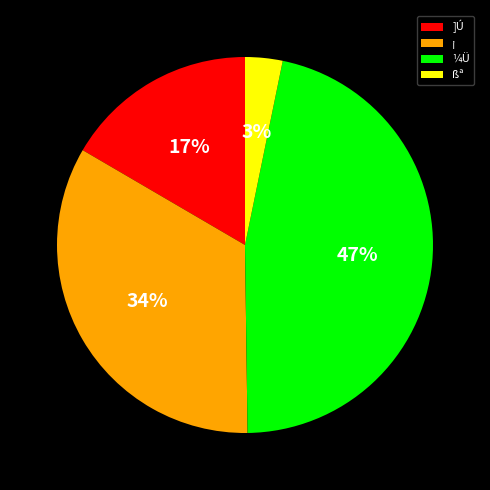

Do ]Ú and ßª together represent more than half of the pie?

No